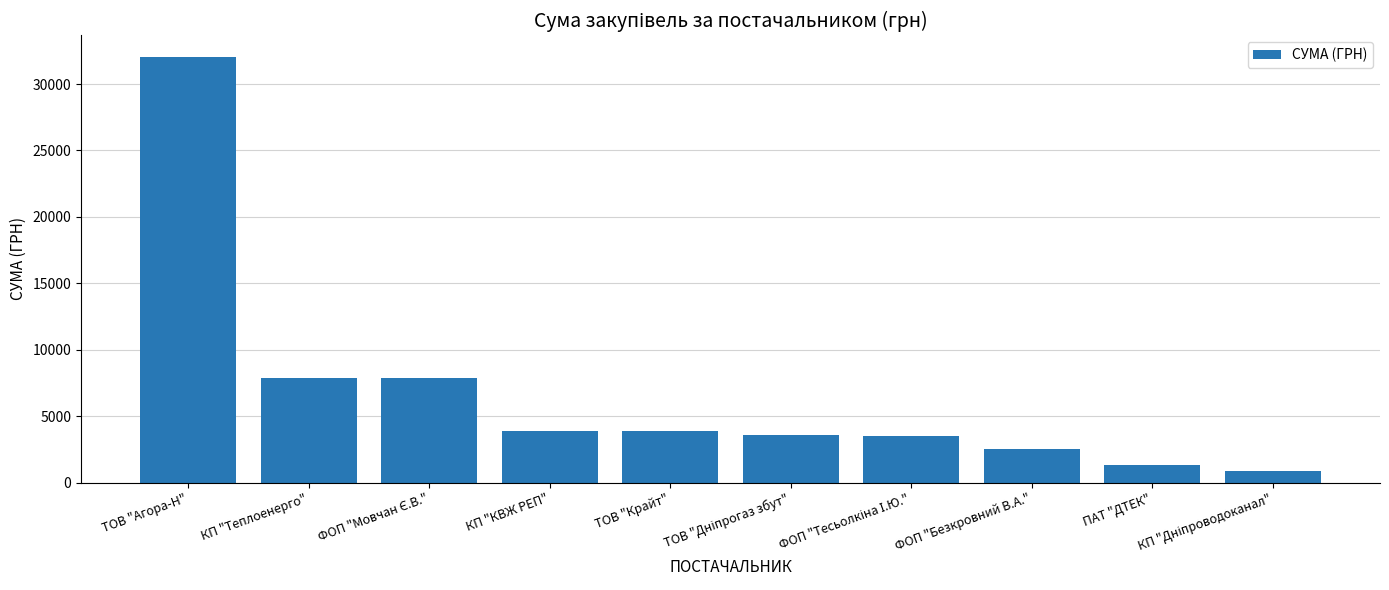

What is the value of the 4th bar from the left?

3915.5